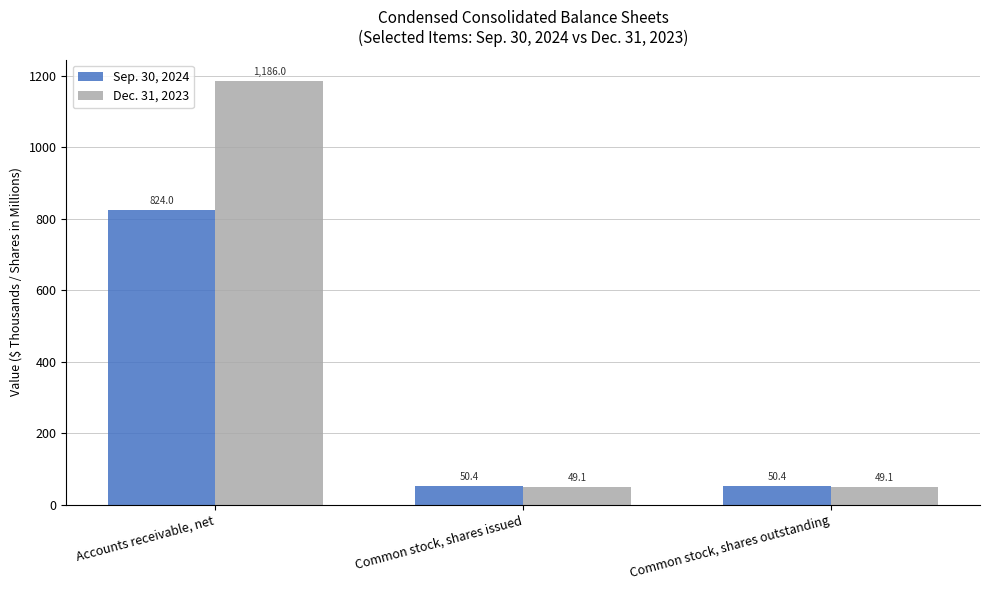

What is the approximate value of Sep. 30, 2024 at Common stock, shares outstanding?

50.4